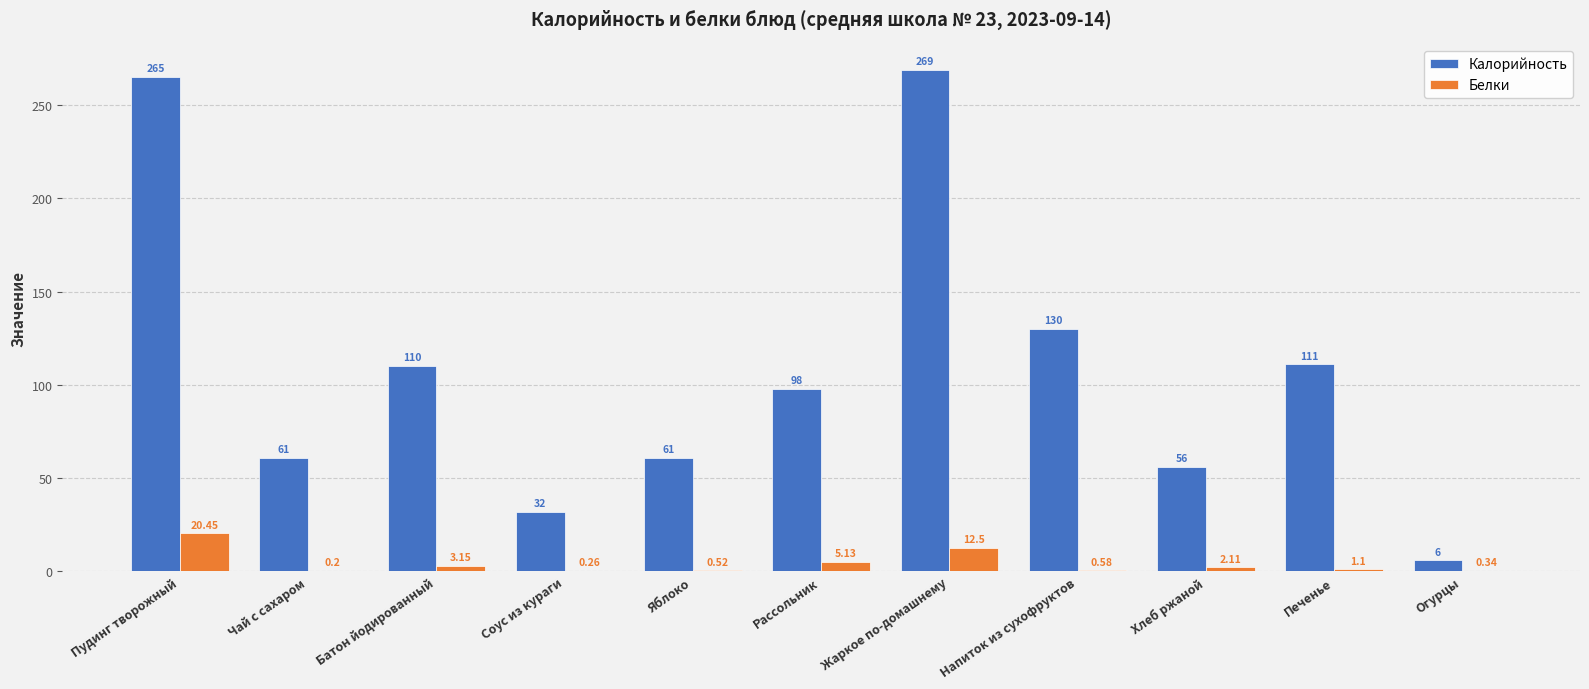

At which label does Калорийность first exceed 98?

Пудинг творожный